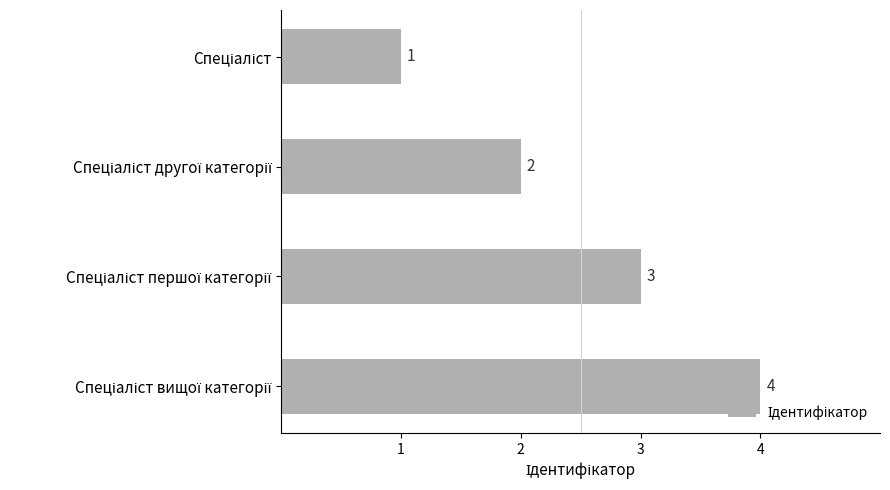

What is the sum of all values?

10